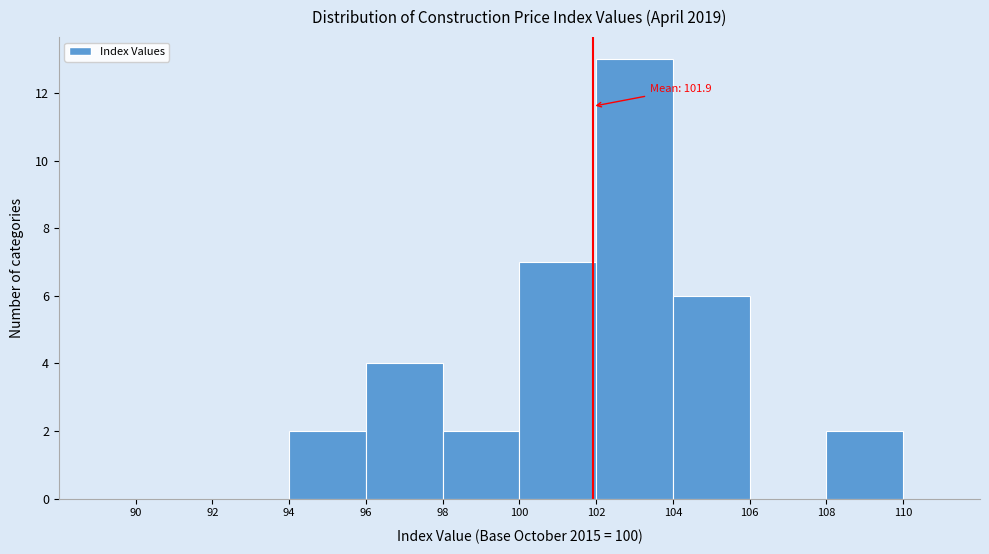

Which range on the x-axis has the tallest bar?

102 to 104